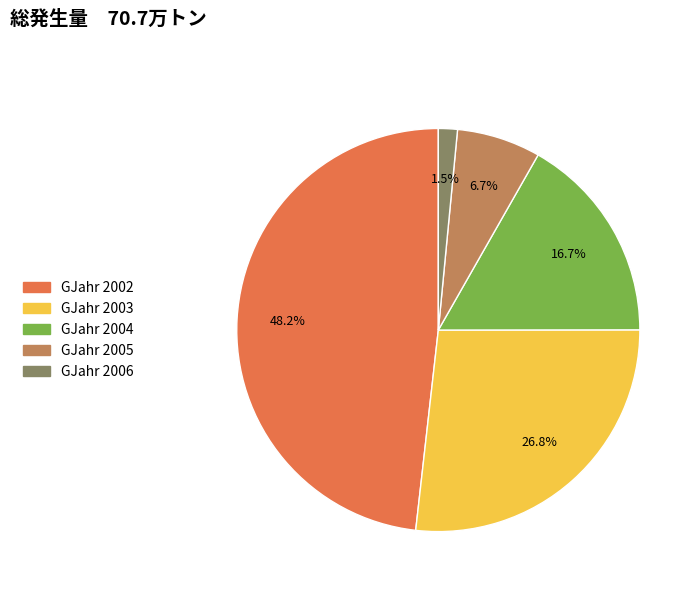

Does any single category account for the majority?

No